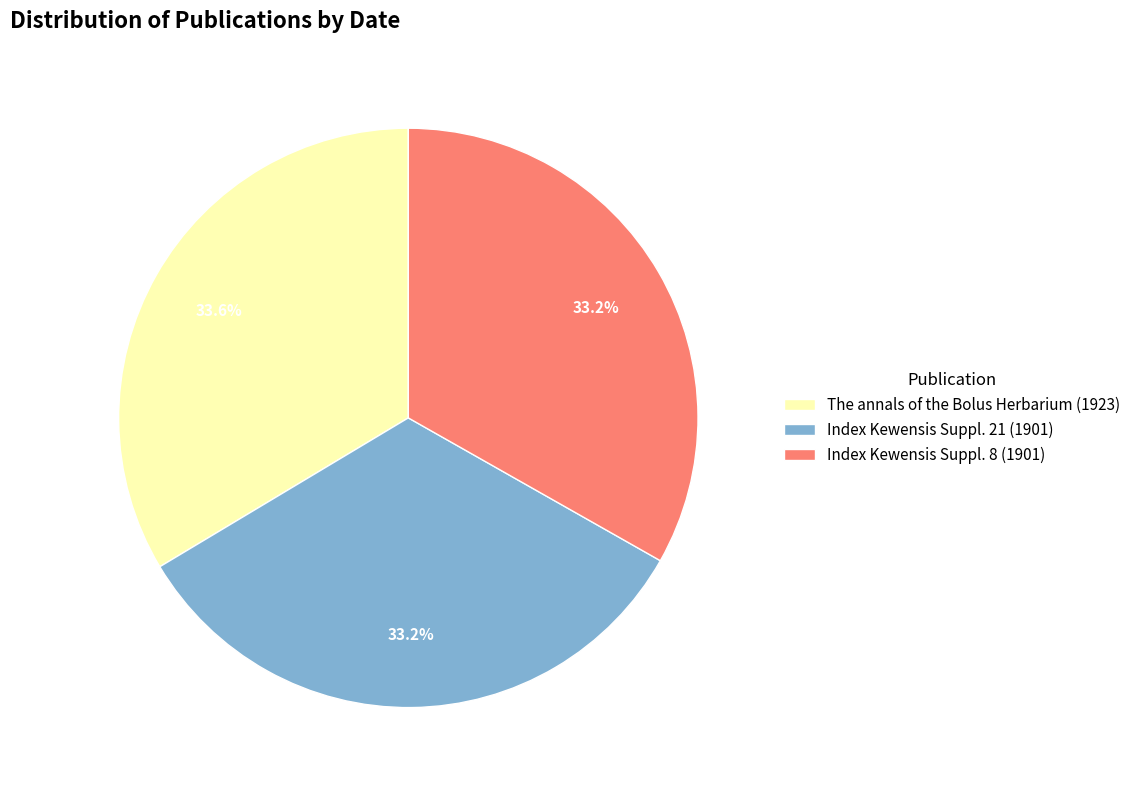

Does The annals of the Bolus Herbarium (1923) represent more than half of the total?

No